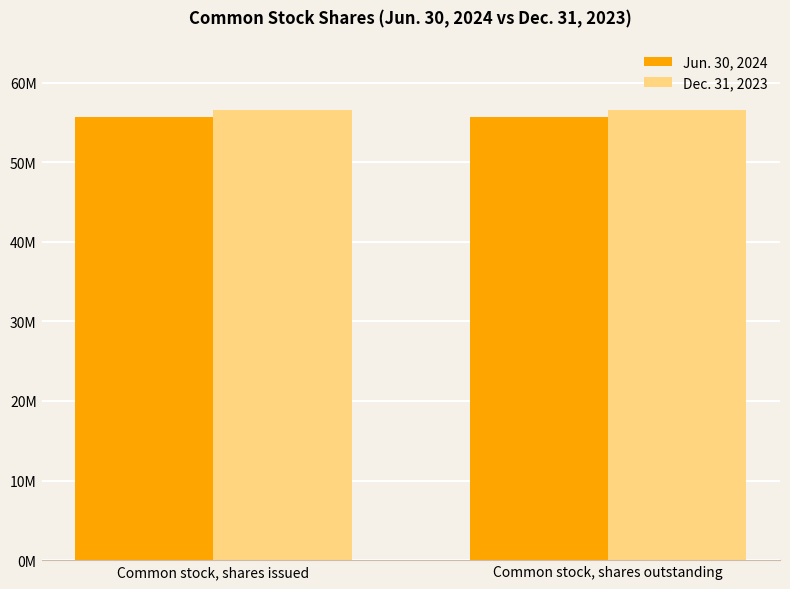

At how many categories does at least one series exceed 56188572?

2